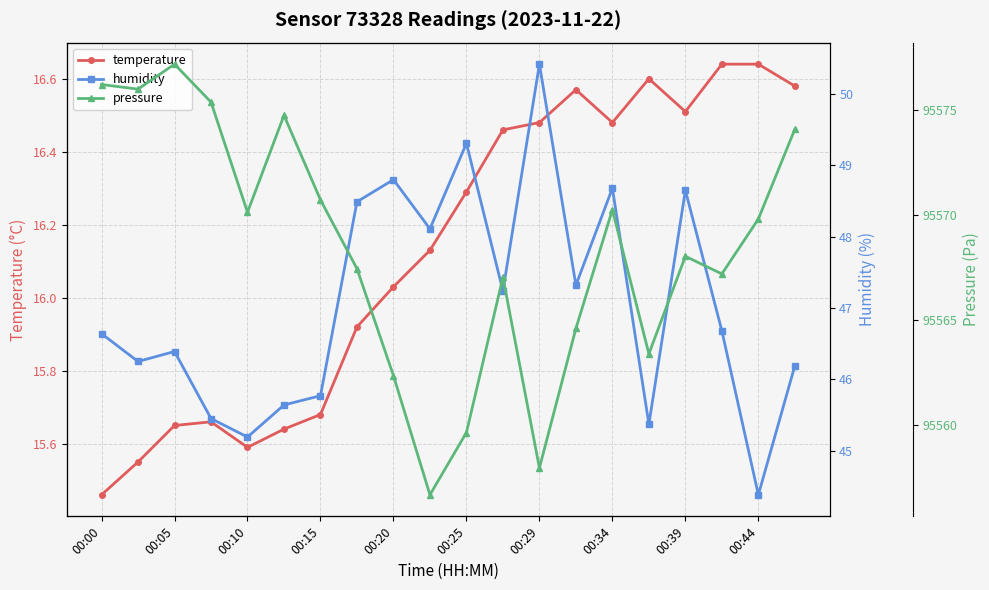

At which label does temperature reach its minimum?

00:00